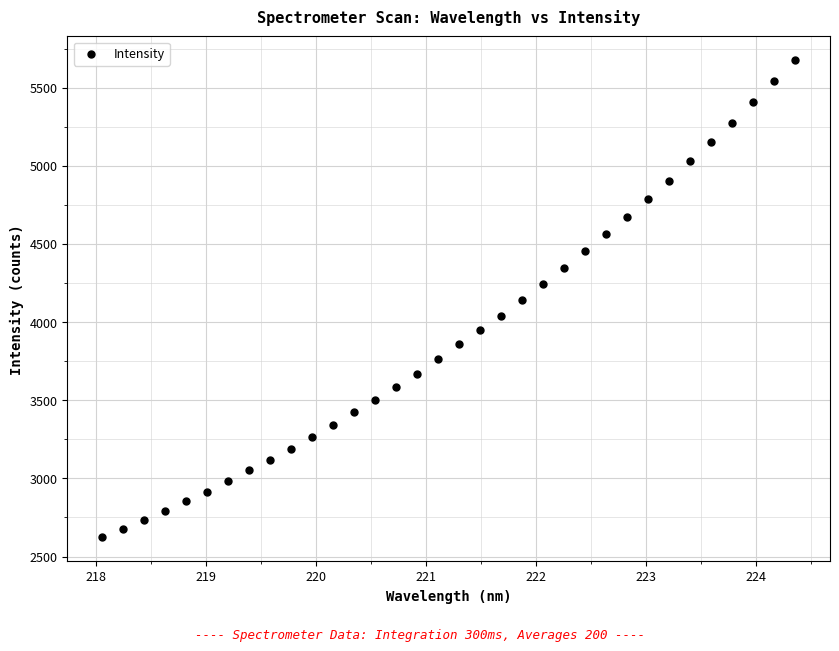

What is the range of Y values (max minus min)?

3052.8